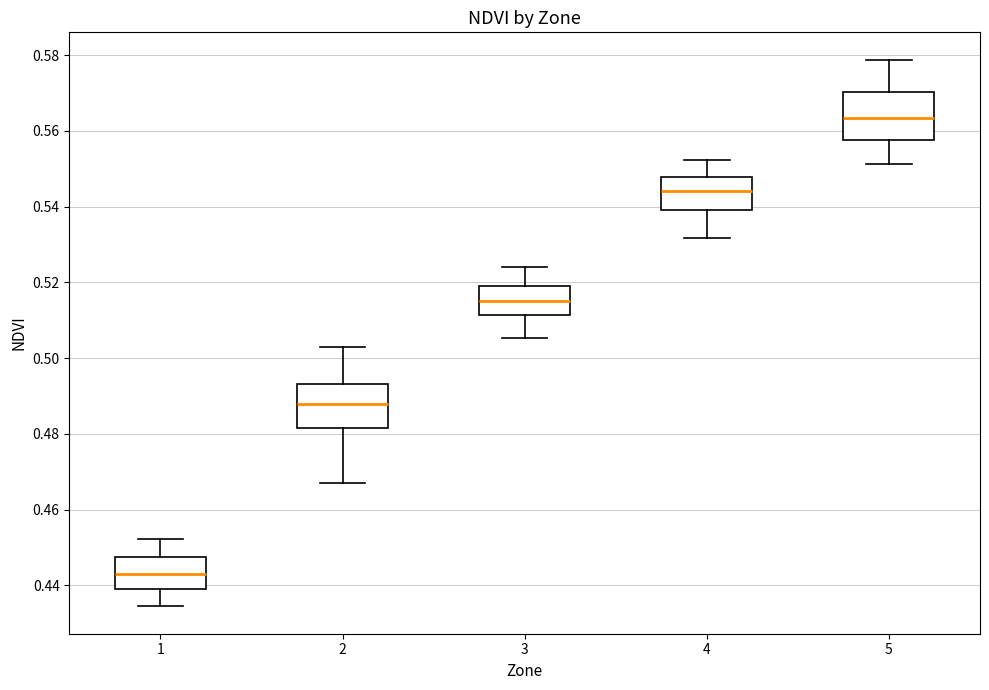

Reading left to right, read every box against the y-axis: the position of its median line, the range the box covers, and the ends of its whiskers. The values are not printed on the chart, so give them approximately, as read against the axis.

1: median 0.442, box 0.438 to 0.448, whiskers 0.434 to 0.452
2: median 0.488, box 0.482 to 0.494, whiskers 0.468 to 0.502
3: median 0.516, box 0.512 to 0.520, whiskers 0.506 to 0.524
4: median 0.544, box 0.540 to 0.548, whiskers 0.532 to 0.552
5: median 0.564, box 0.558 to 0.570, whiskers 0.552 to 0.578